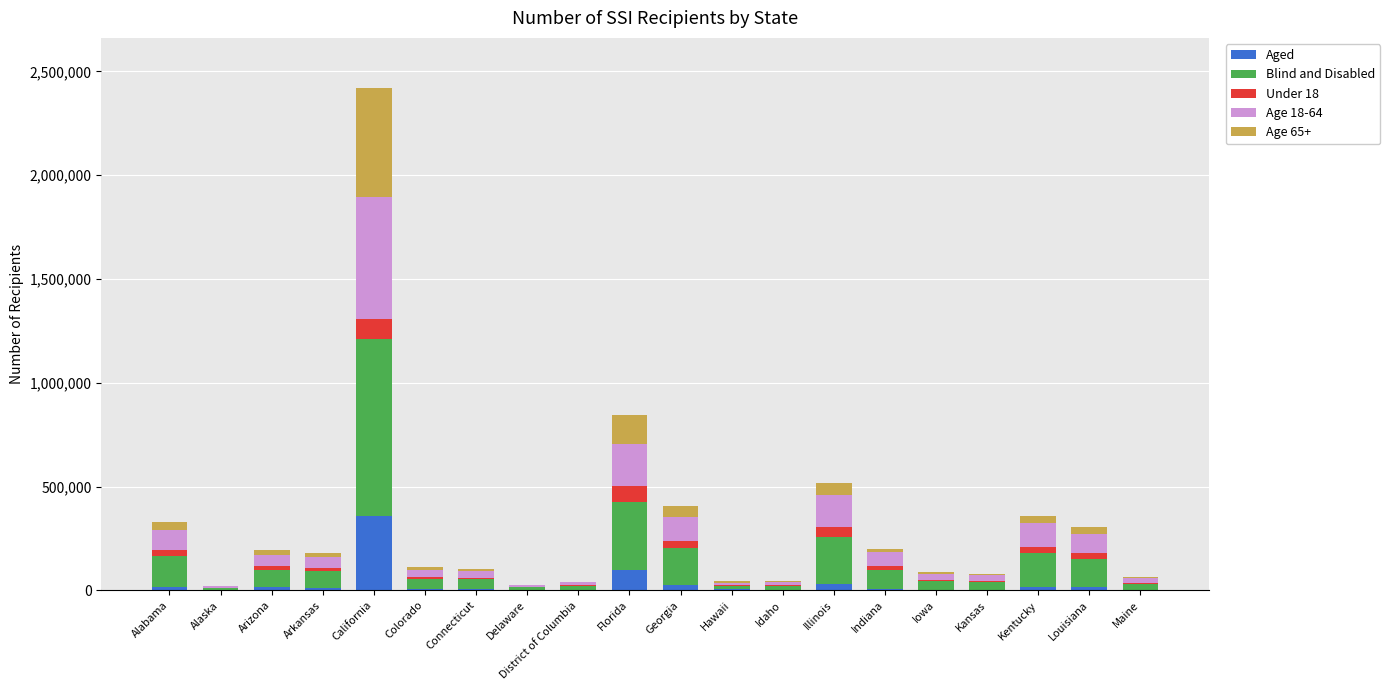

At which category is the sum across all series the highest?

California